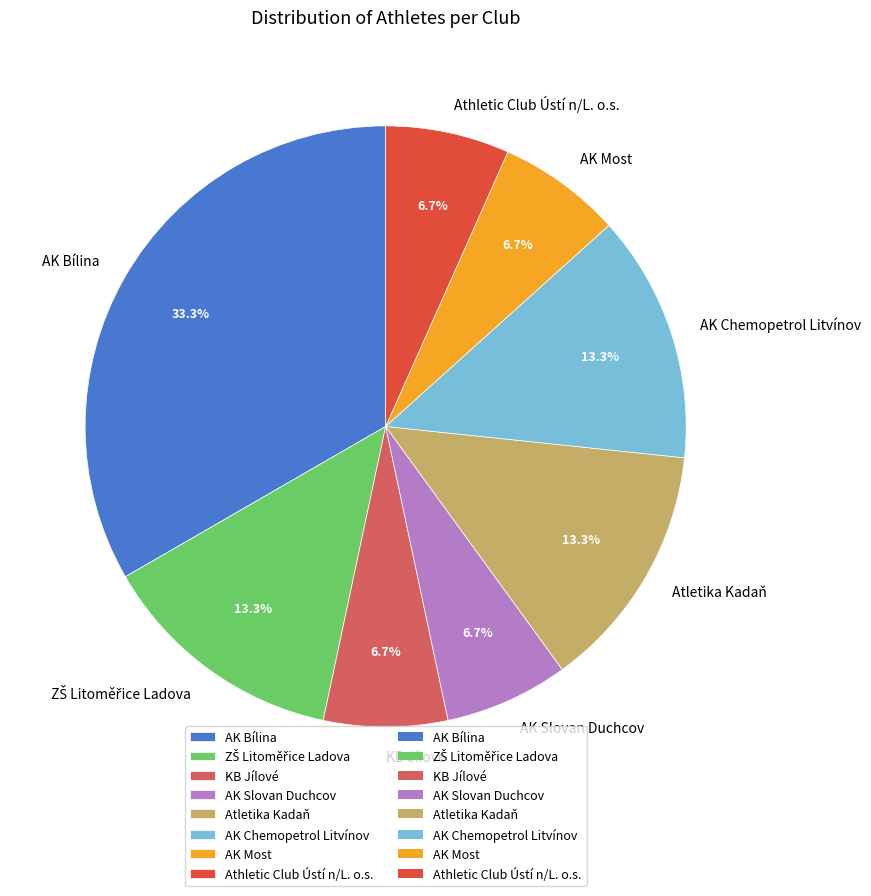

Which category has the biggest portion of the pie?

AK Bílina